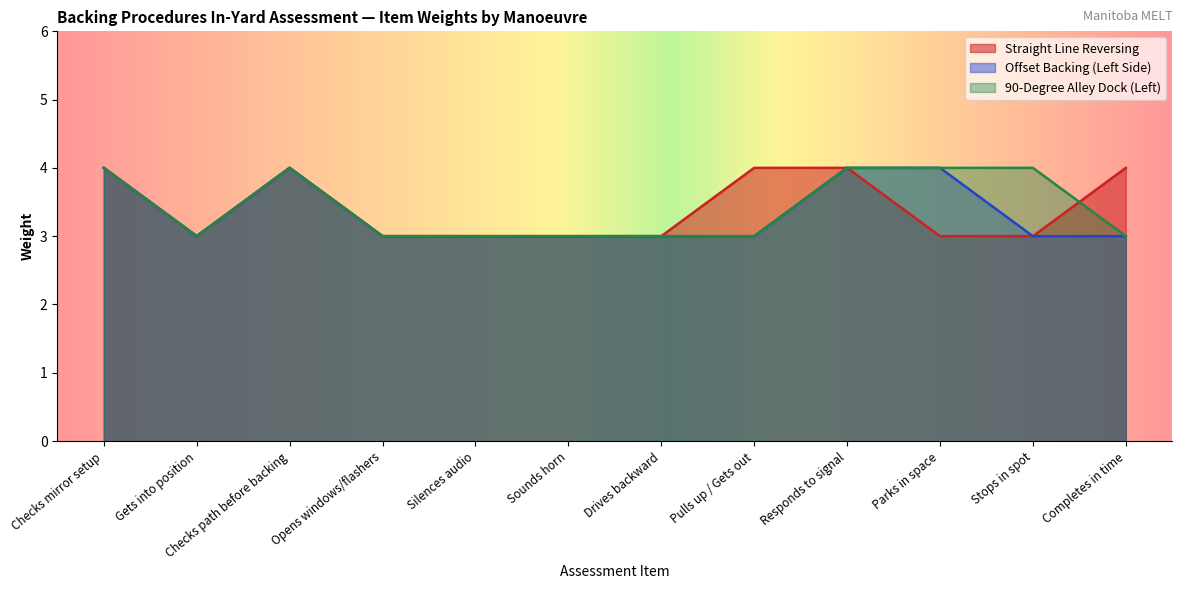

List the series in order of their peak value, lowest first.

Straight Line Reversing, Offset Backing (Left Side), 90-Degree Alley Dock (Left)